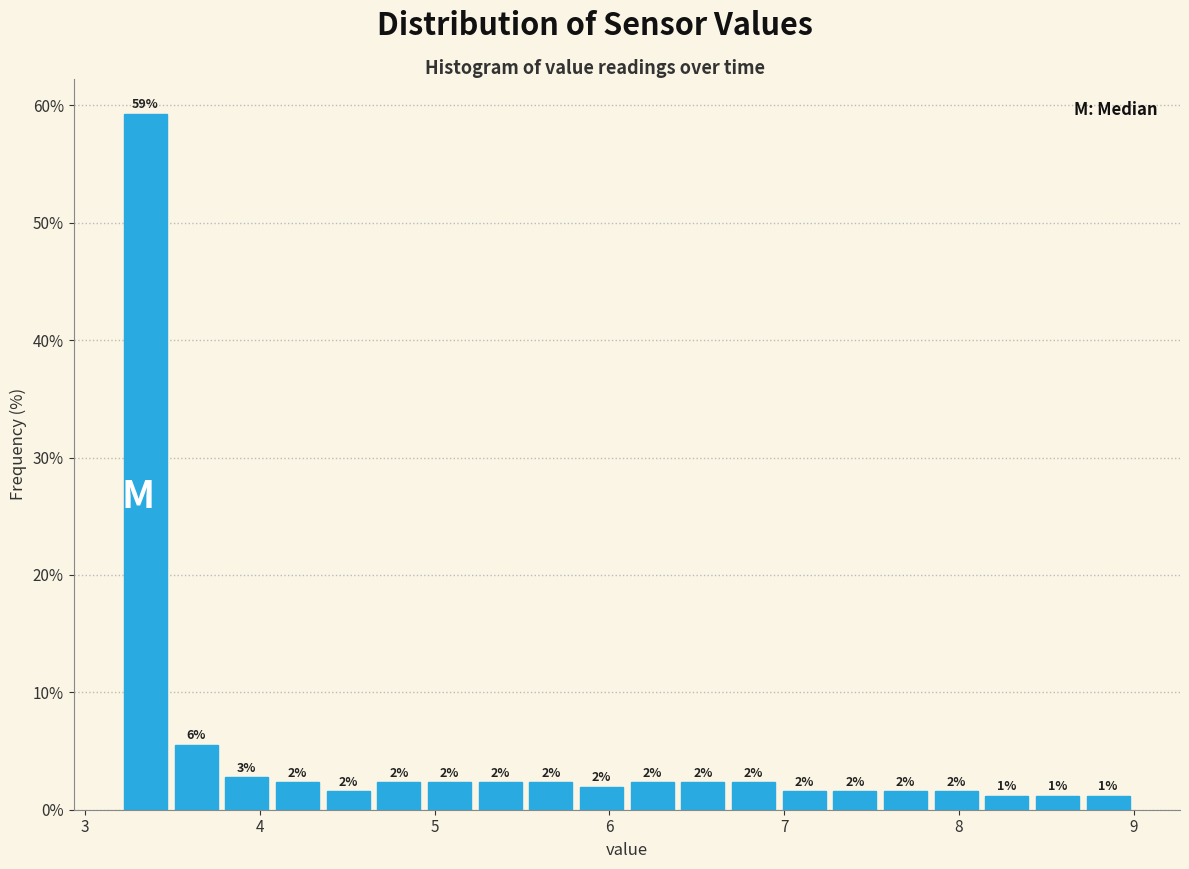

Read against the x-axis, roughly where is the centre of the tallest bar?

3.3